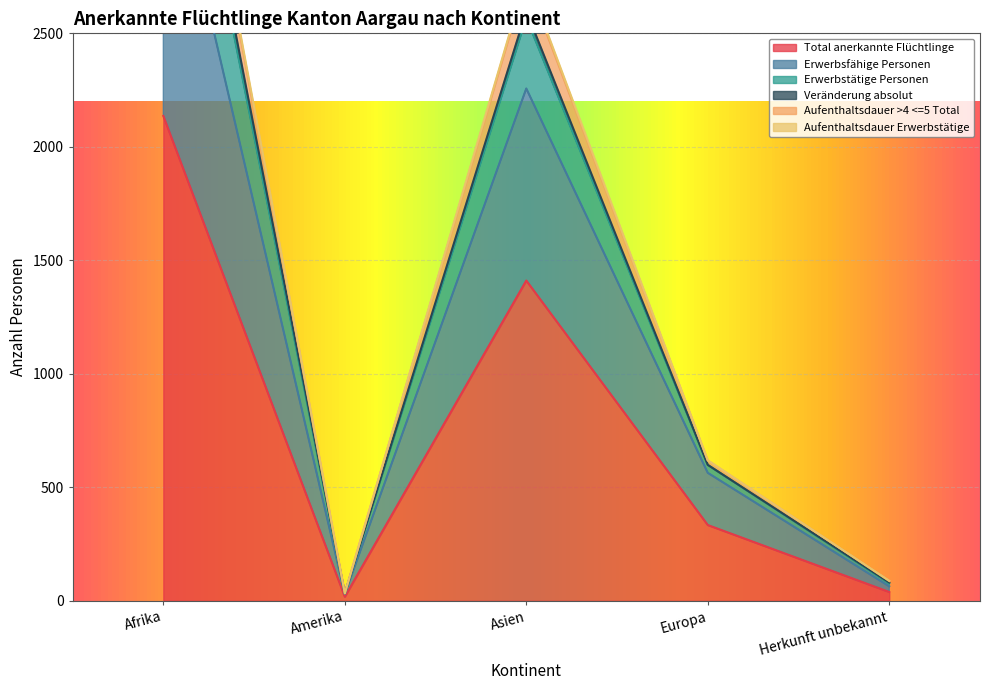

True or false: Aufenthaltsdauer Erwerbstätige and Total anerkannte Flüchtlinge intersect in this chart.

False